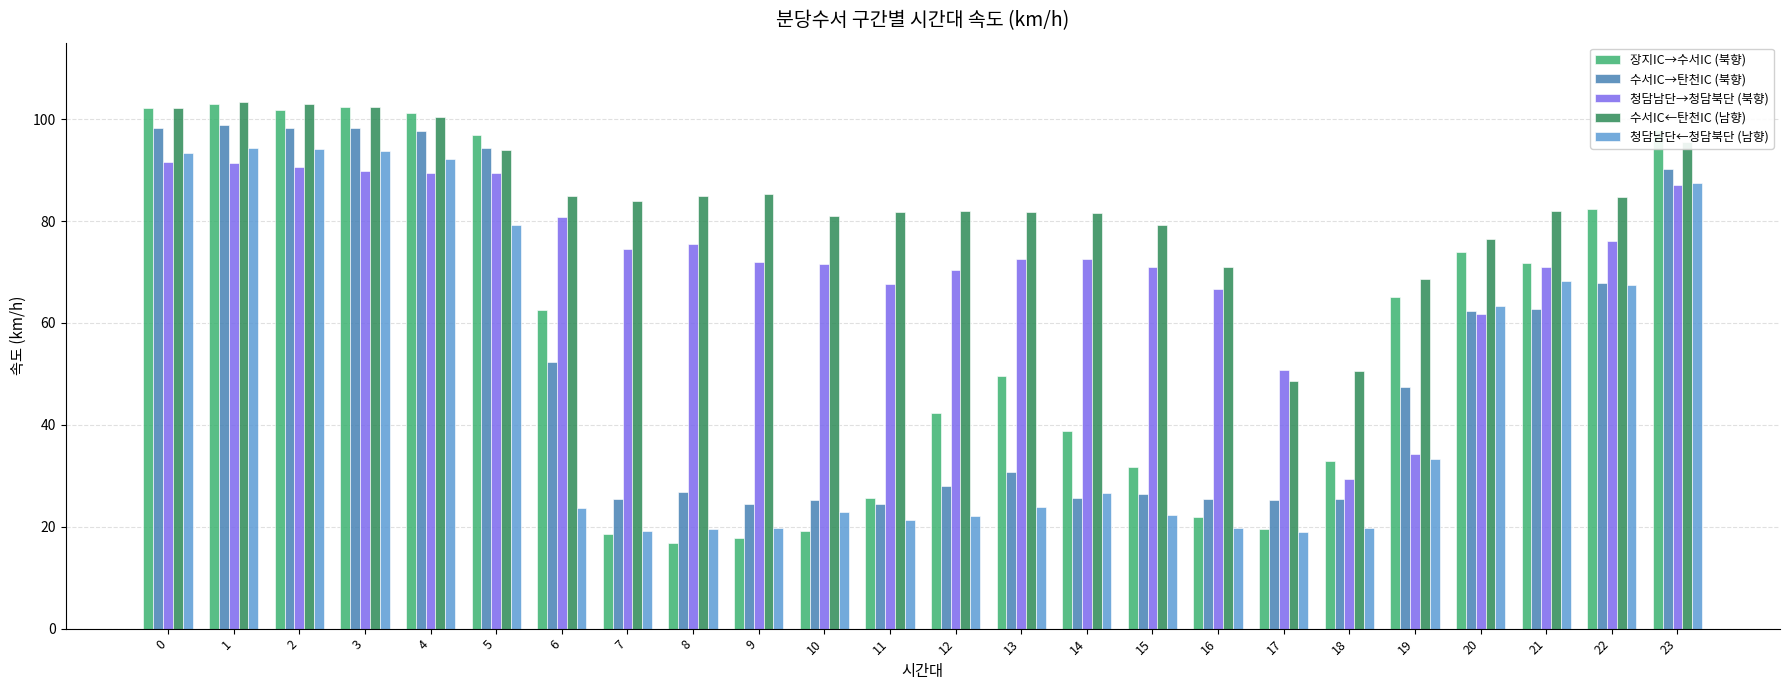

The 장지IC→수서IC (북향) series shows 21.1 at 13. True or false?

False